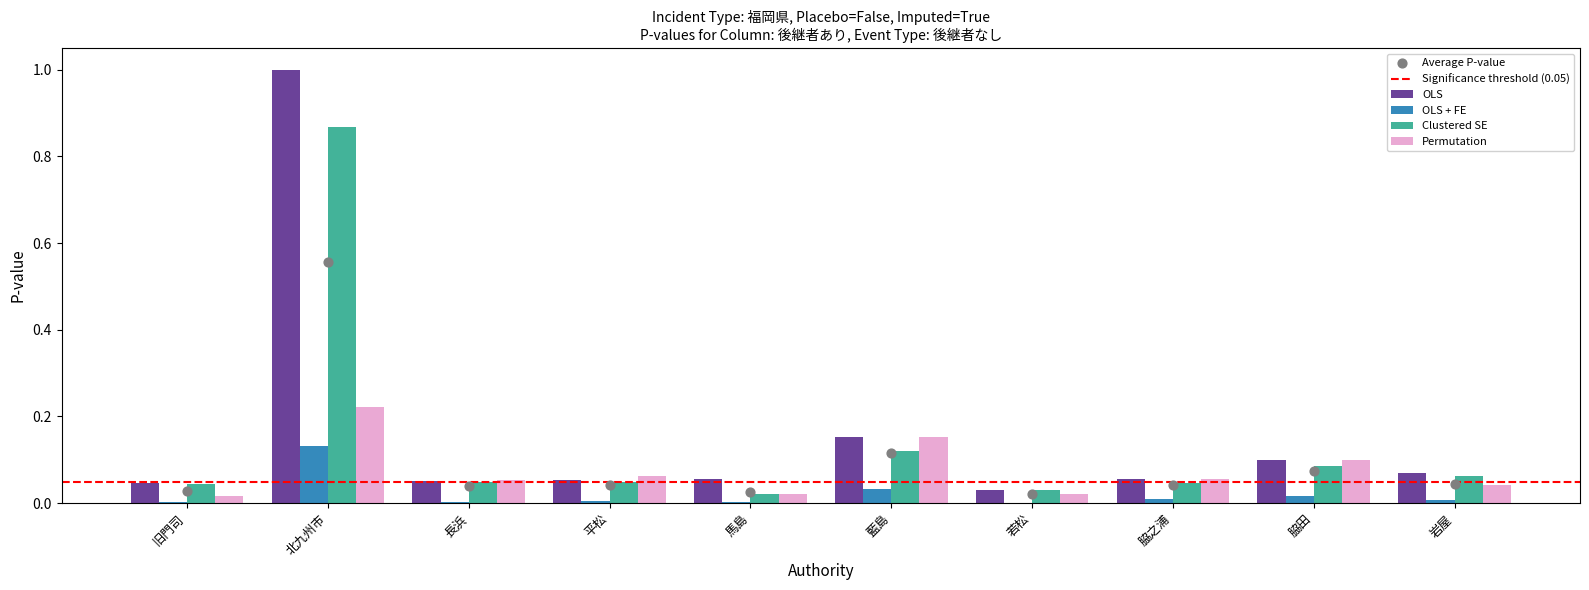

What are all the series names shown in the legend?

OLS, OLS + FE, Clustered SE, Permutation